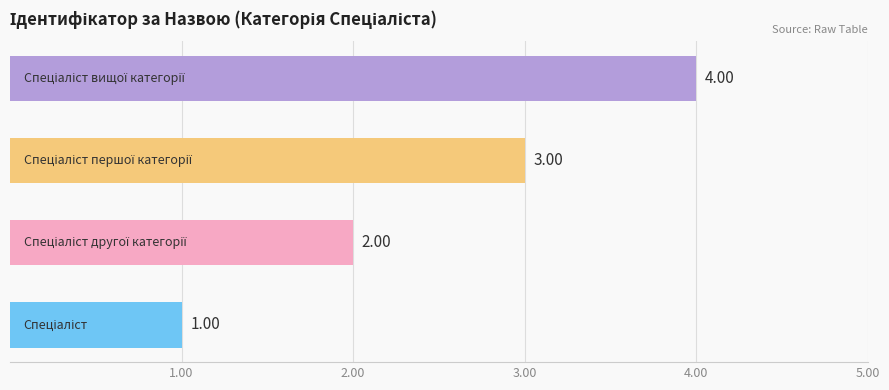

What is the difference between the maximum and minimum values?

3